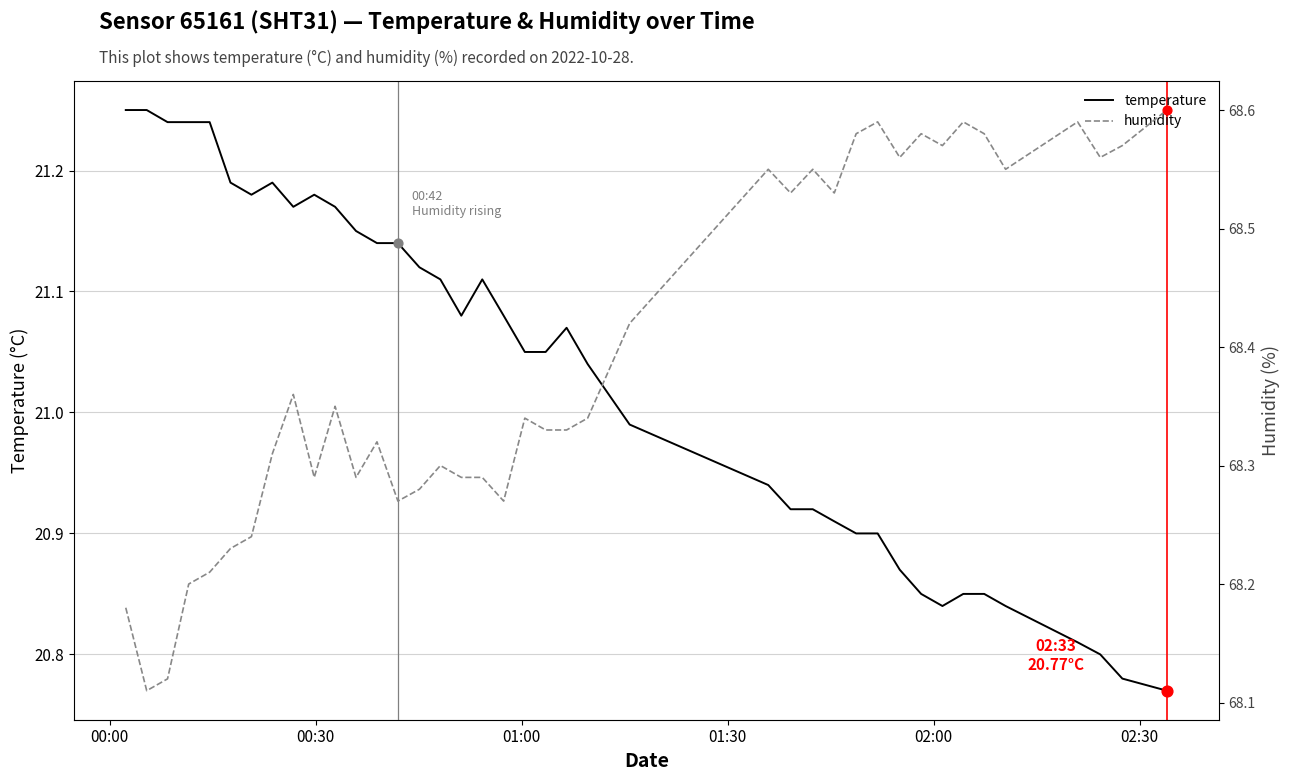

Which series reaches the minimum Y coordinate?

temperature